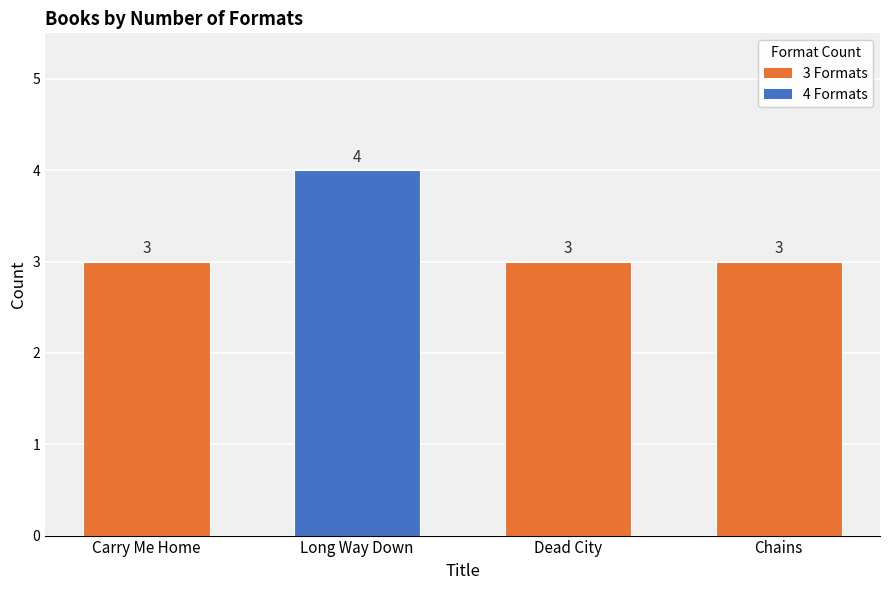

What is the sum of all values?

13